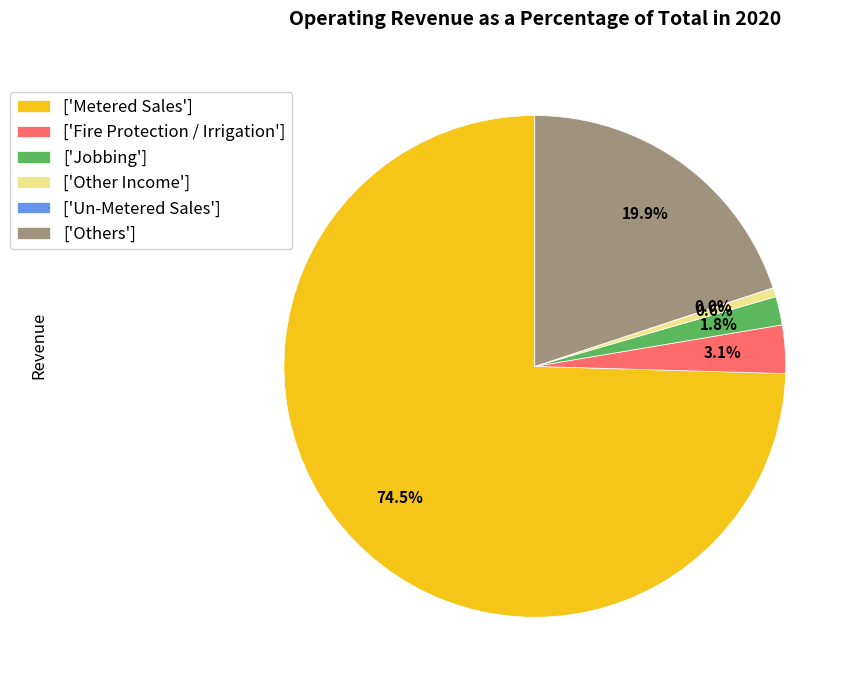

Is the sum of ['Metered Sales'] and ['Others'] greater than half?

Yes